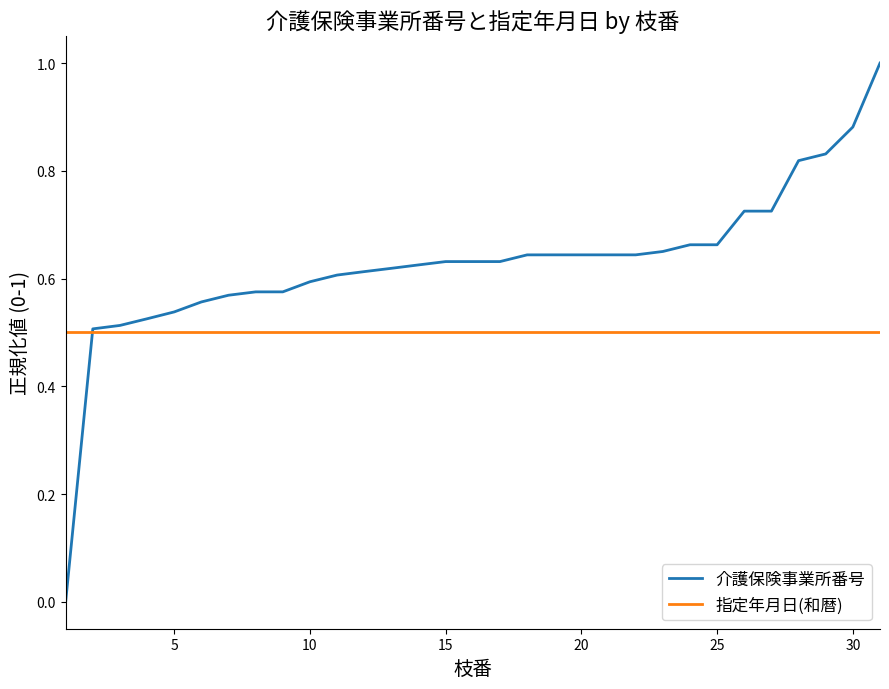

Which series has the largest total across all categories?

介護保険事業所番号